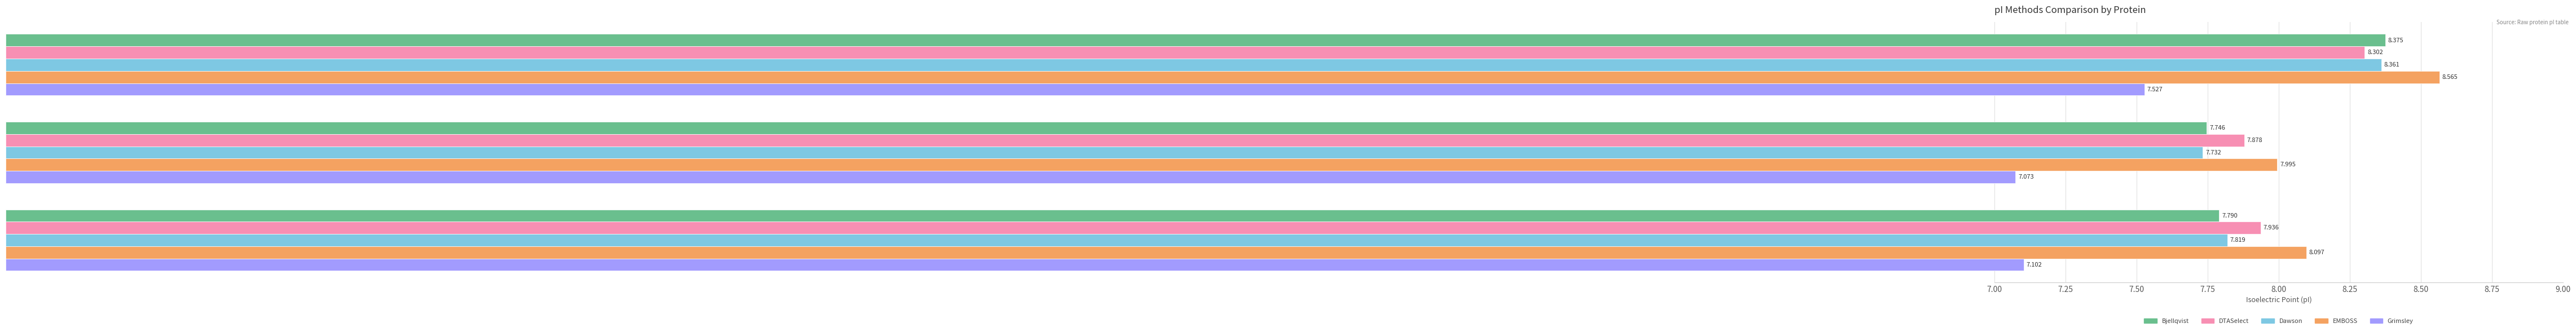

Which series has the largest total across all categories?

EMBOSS